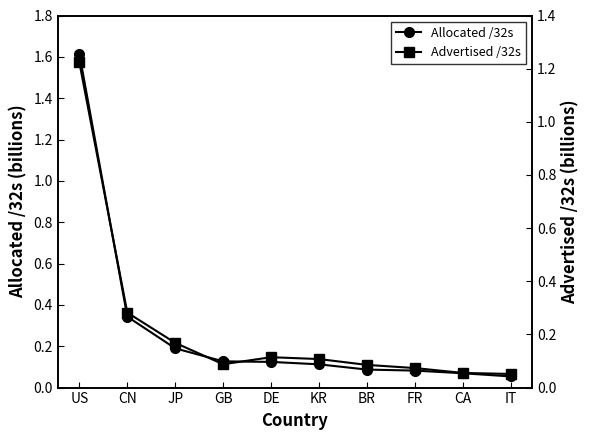

Is the value of Allocated /32s at BR greater than the value of Advertised /32s at JP?

No